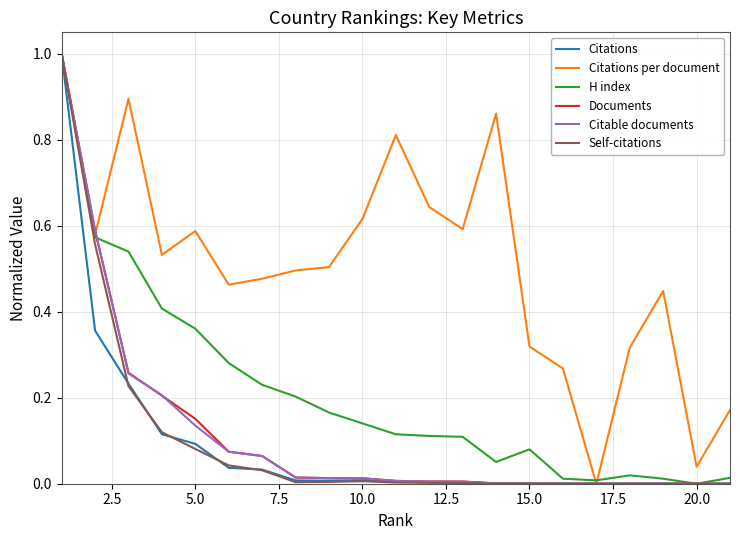

At how many categories does at least one series exceed 0?

21